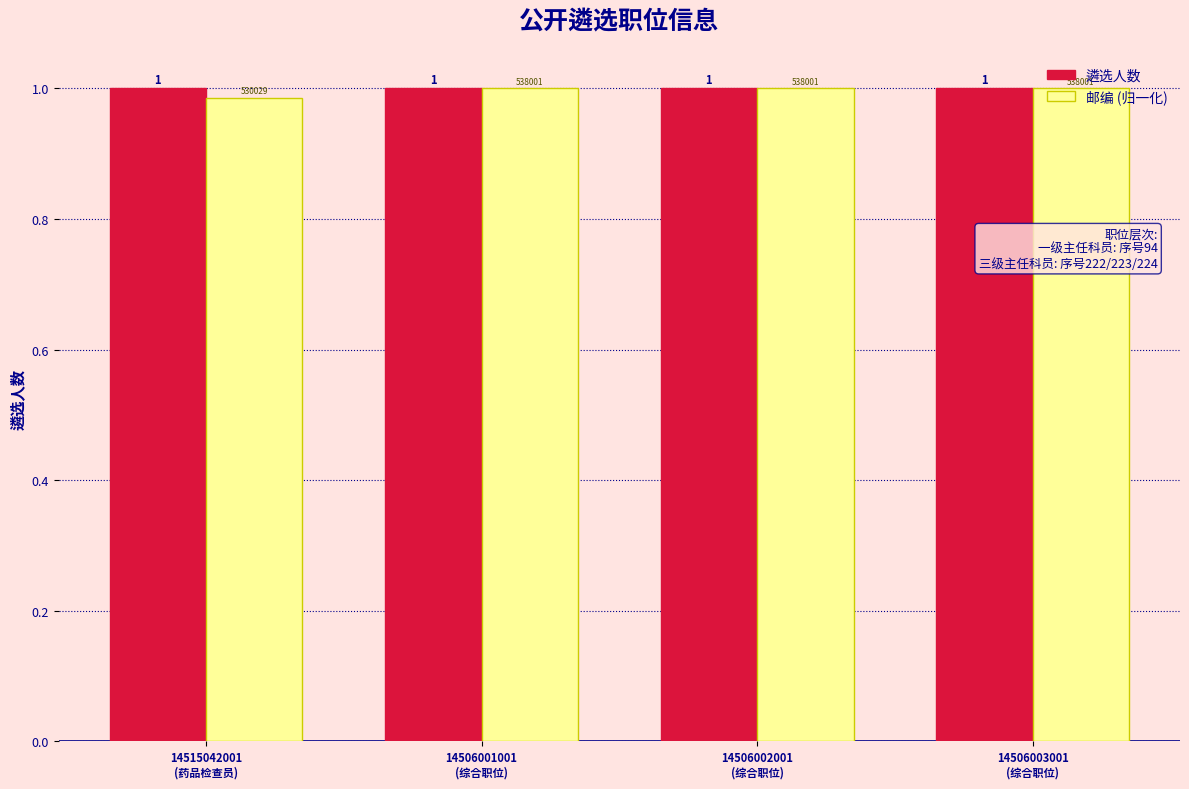

What is the greatest value displayed?

1.0